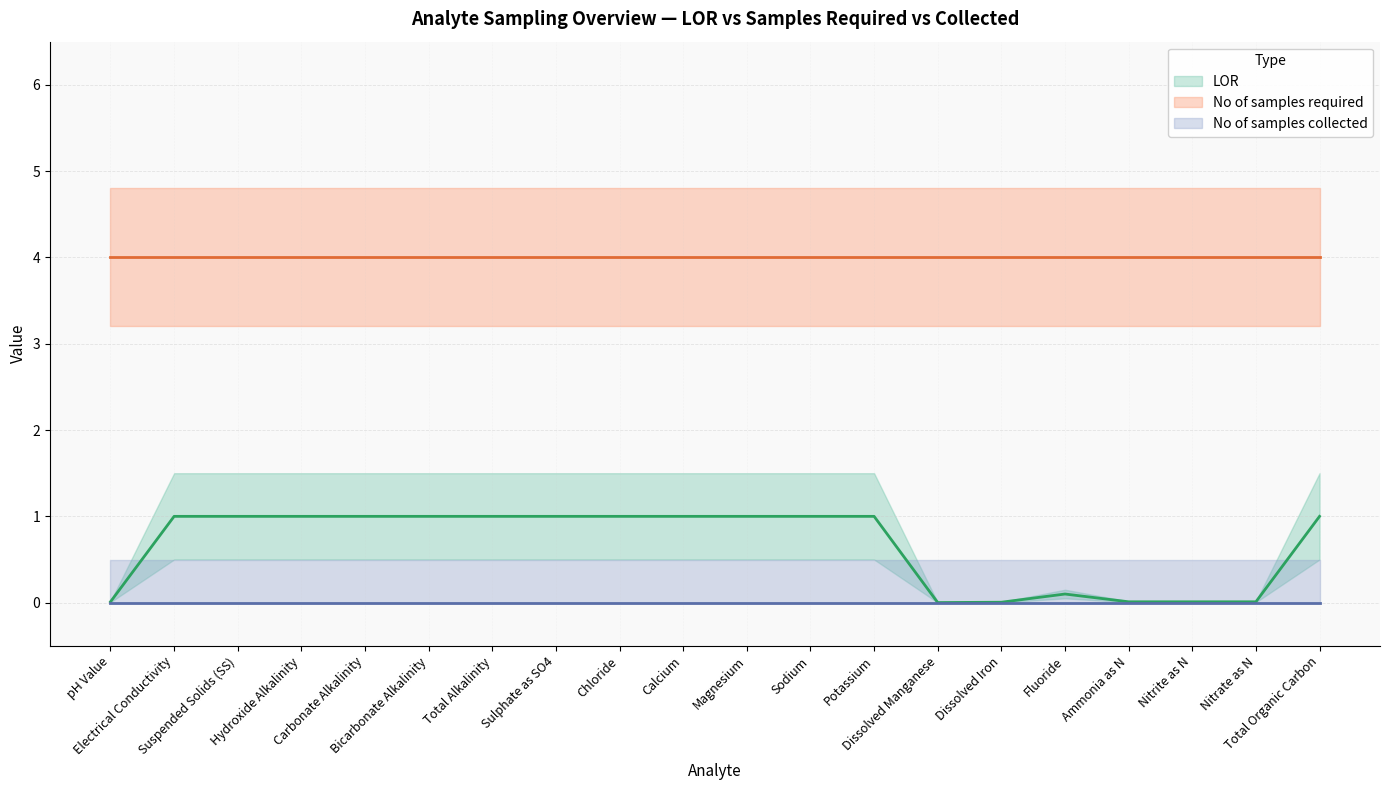

What is the difference between the highest and lowest values at Carbonate Alkalinity?

4.0